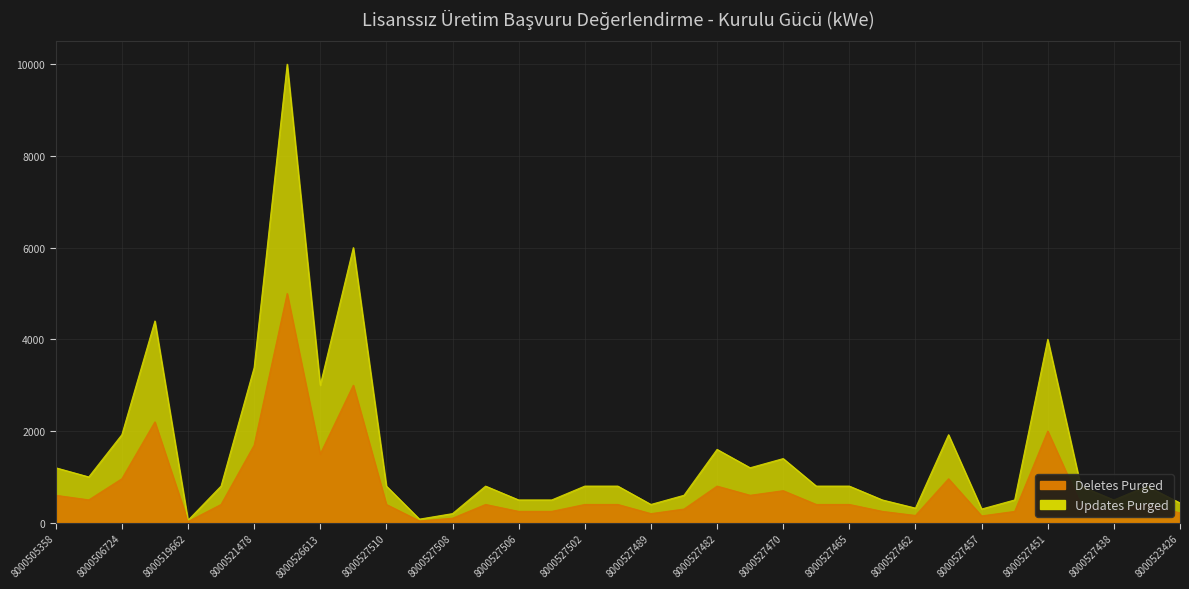

List the labels in order of Updates Purged value, largest first.

8000526606, 8000526632, 8000510411, 8000527451, 8000521478, 8000526613, 8000506724, 8000527460, 8000527482, 8000527470, 8000505358, 8000527481, 8000506328, 8000520250, 8000527510, 8000527507, 8000527502, 8000527501, 8000527468, 8000527465, 8000527439, 8000527434, 8000527488, 8000527506, 8000527503, 8000527464, 8000527454, 8000527438, 8000523426, 8000527489, 8000527462, 8000527457, 8000527508, 8000527509, 8000519662